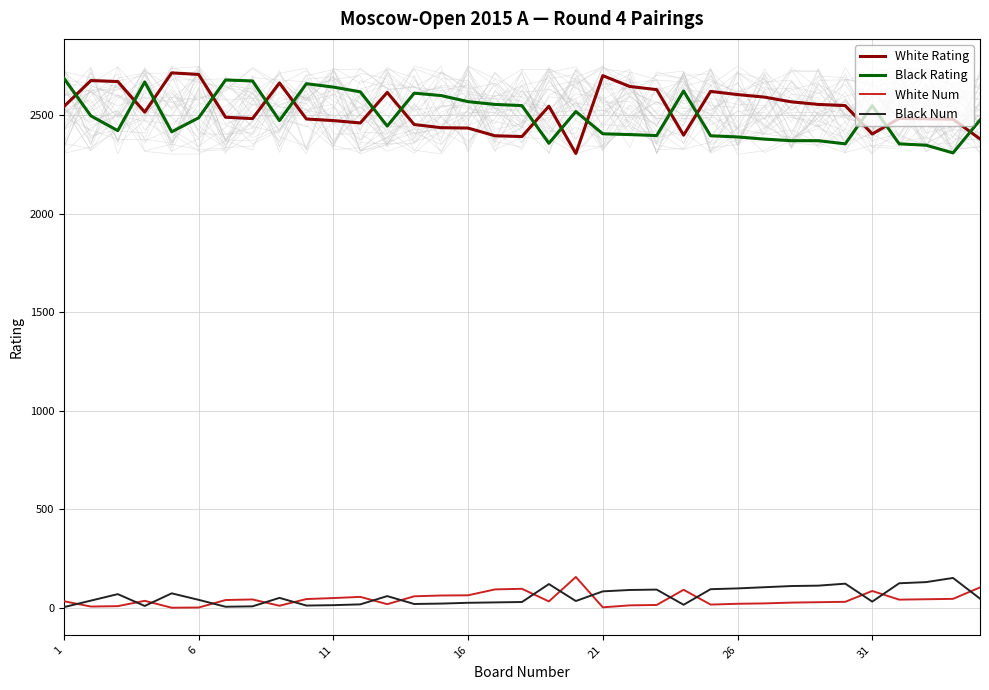

Which series has the largest total across all categories?

White Rating